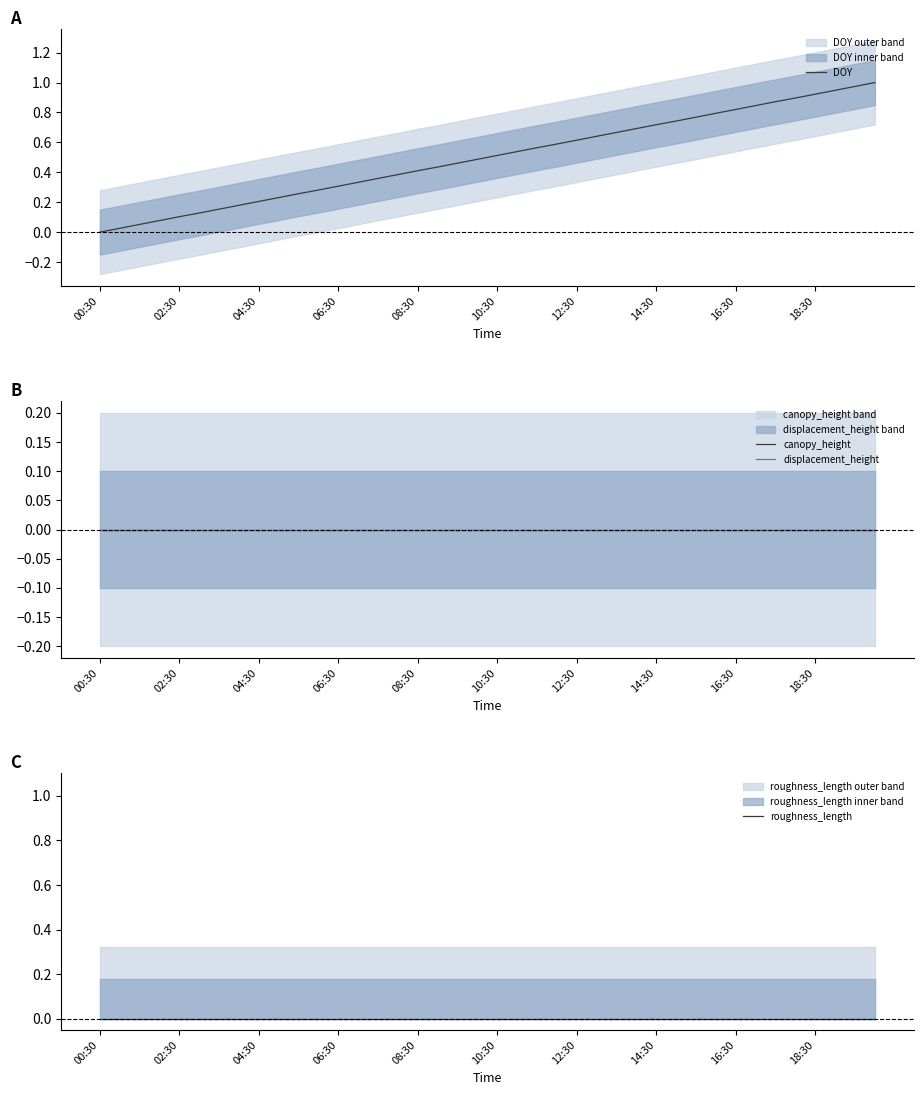

Which category has the lowest value across all series?

00:30